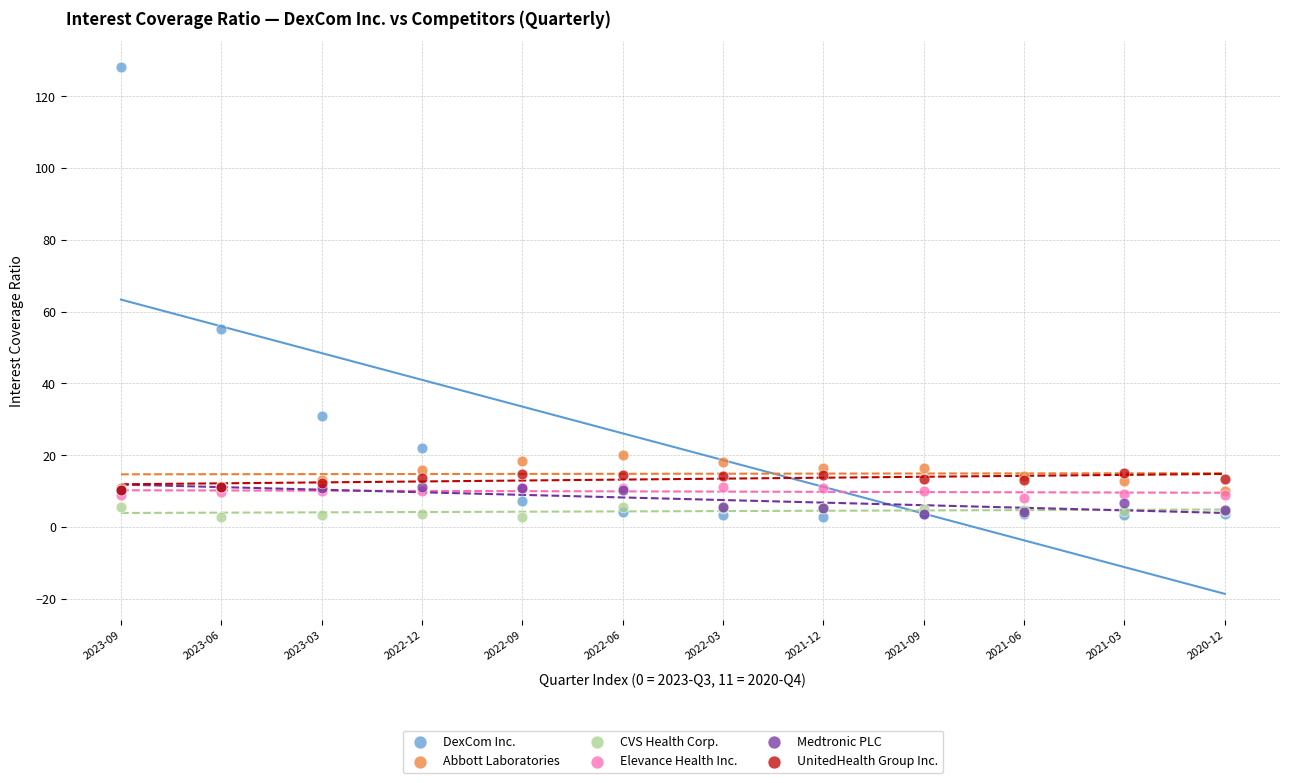

Which series has the largest Y range (max minus min)?

DexCom Inc.